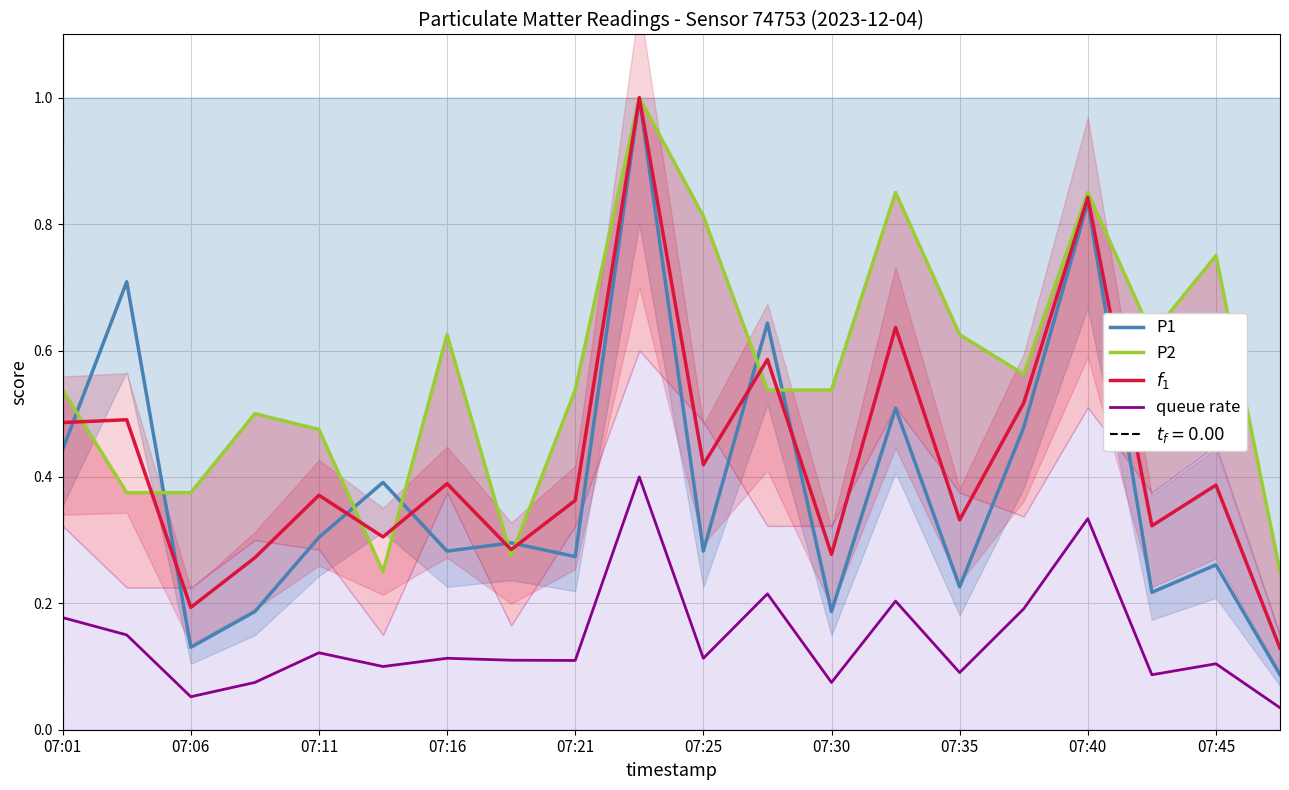

What is the spread (max minus min) of values at 15?

0.4